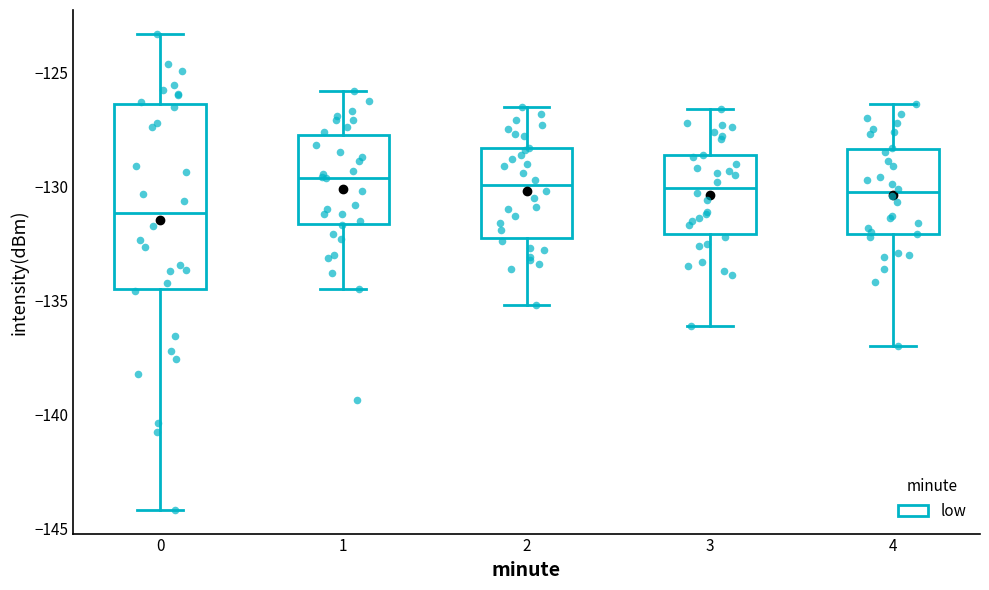

Reading left to right, read every box against the y-axis: the position of its median line, the range the box covers, and the ends of its whiskers. The values are not printed on the chart, so give them approximately, as read against the axis.

0: median -131.0, box -134.5 to -126.5, whiskers -144.0 to -123.5
1: median -129.5, box -131.5 to -127.5, whiskers -134.5 to -126.0
2: median -130.0, box -132.5 to -128.5, whiskers -135.0 to -126.5
3: median -130.0, box -132.0 to -128.5, whiskers -136.0 to -126.5
4: median -130.0, box -132.0 to -128.5, whiskers -137.0 to -126.5